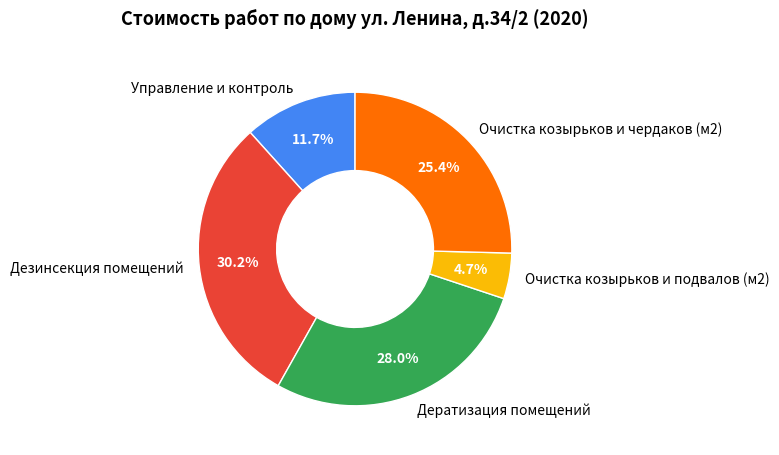

To the nearest percent, what percentage of the pie is Очистка козырьков и чердаков (м2)?

25%